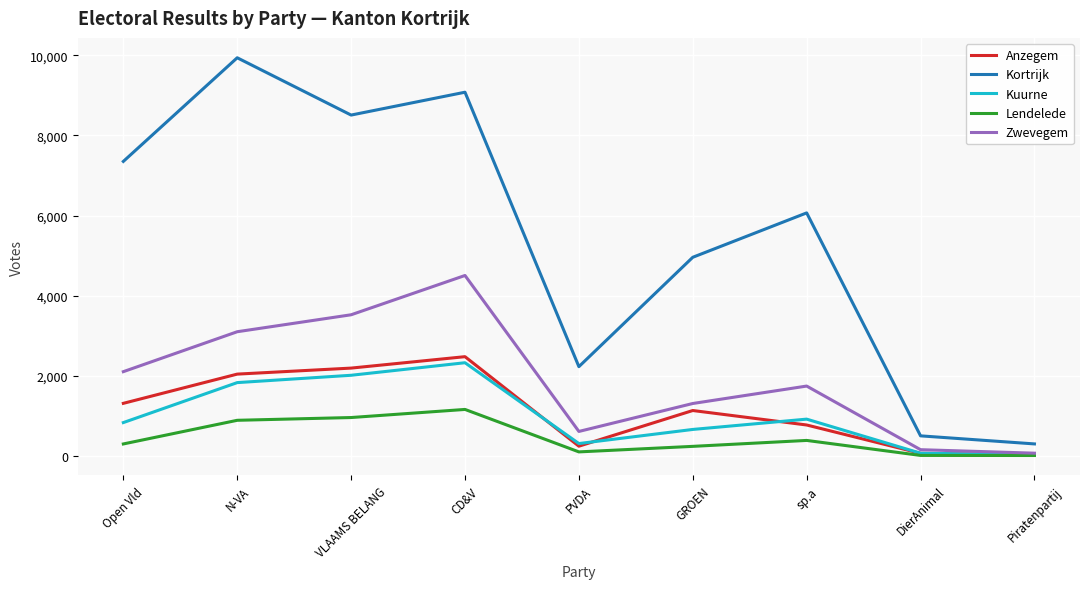

What value does the Kuurne series have at CD&V, to the nearest 10?

2330